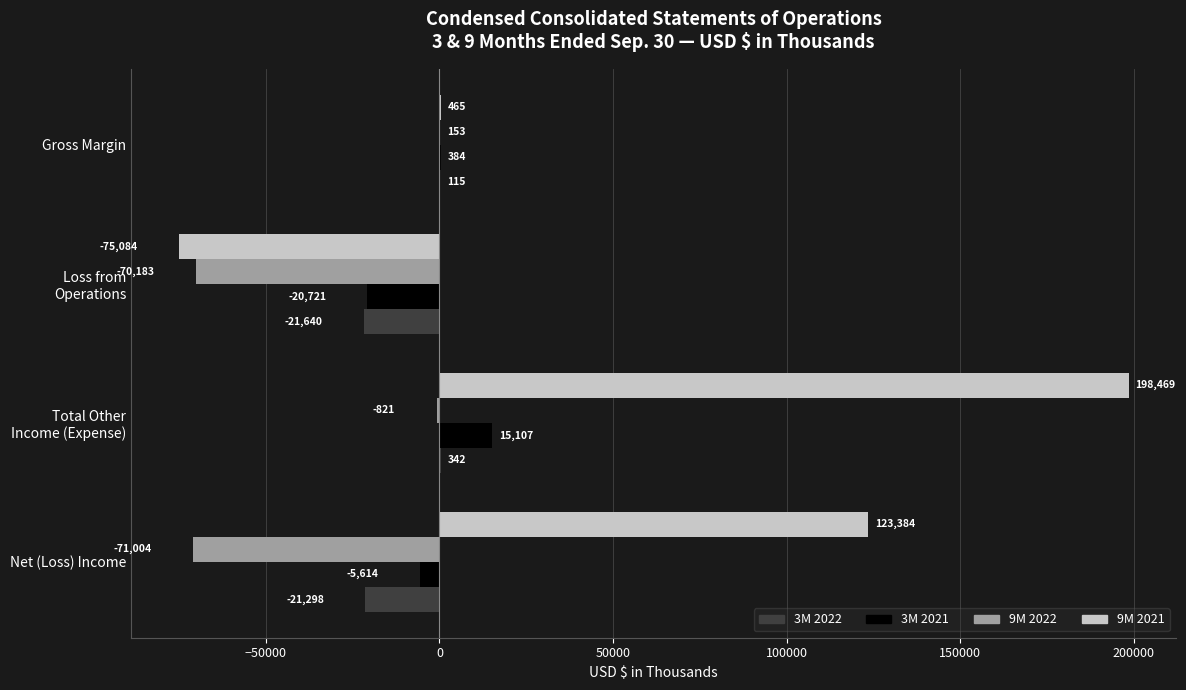

Is it true that 9M 2021 equals 465 at Gross Margin?

True